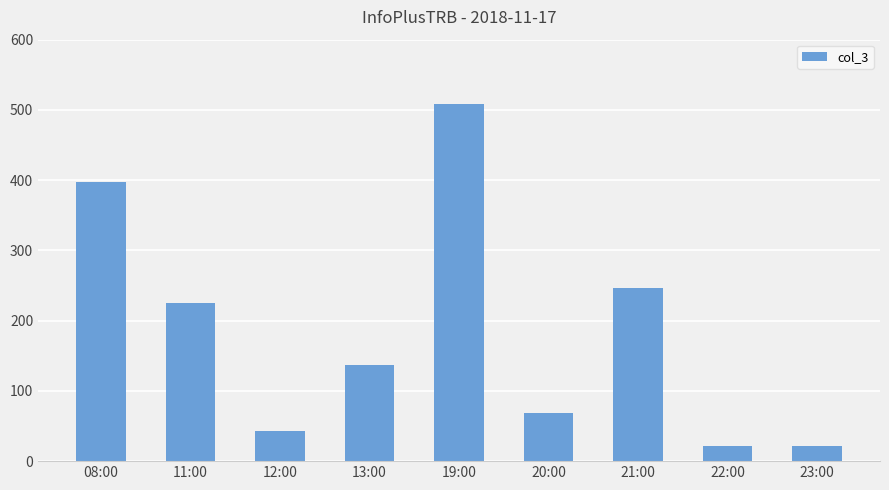

What is the average value?

185